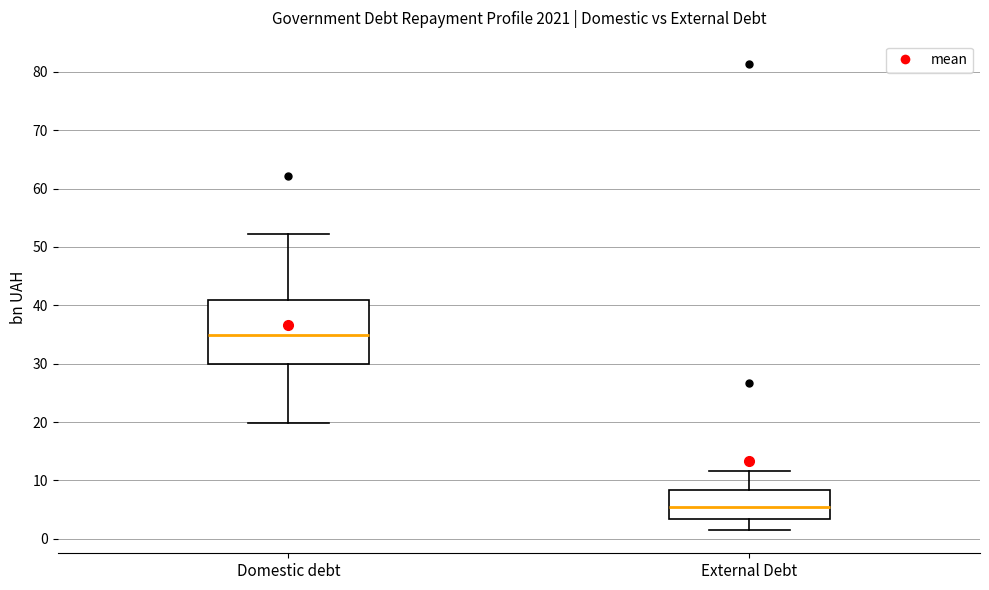

Which box is the tallest, from its lower edge to its upper edge?

Domestic debt